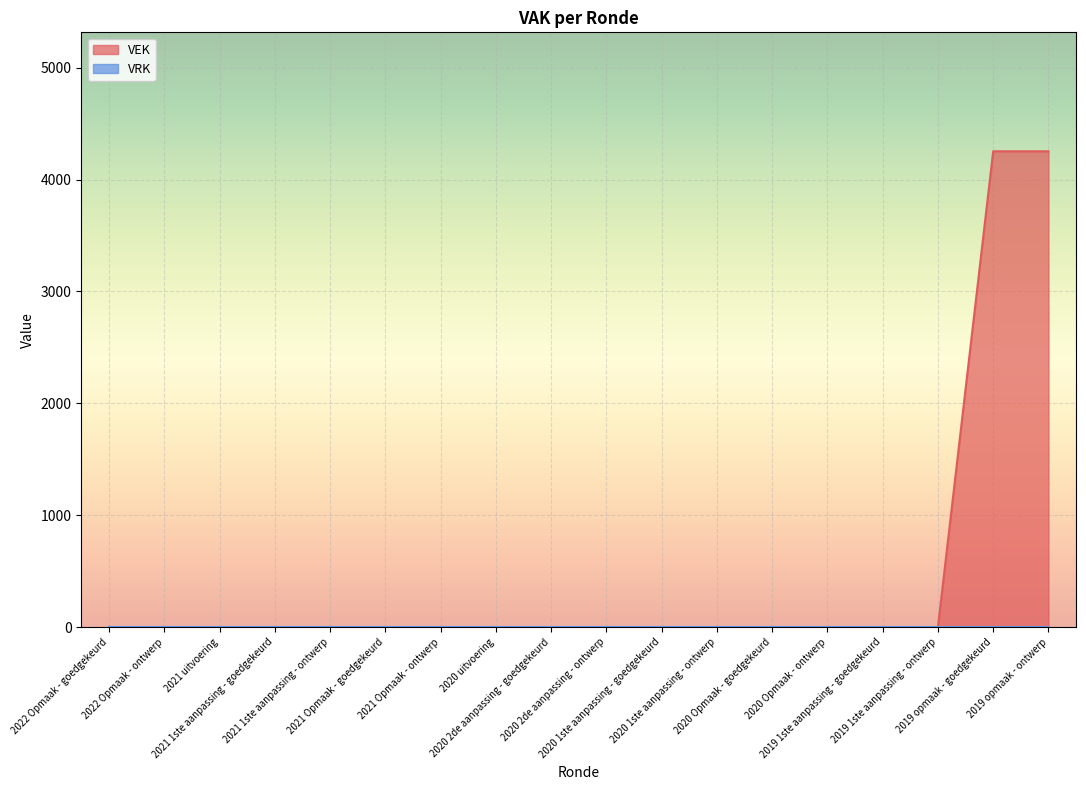

List the labels in order of value, smallest first.

2022 Opmaak - goedgekeurd, 2022 Opmaak - ontwerp, 2021 uitvoering, 2021 1ste aanpassing - goedgekeurd, 2021 1ste aanpassing - ontwerp, 2021 Opmaak - goedgekeurd, 2021 Opmaak - ontwerp, 2020 uitvoering, 2020 2de aanpassing - goedgekeurd, 2020 2de aanpassing - ontwerp, 2020 1ste aanpassing - goedgekeurd, 2020 1ste aanpassing - ontwerp, 2020 Opmaak - goedgekeurd, 2020 Opmaak - ontwerp, 2019 1ste aanpassing - goedgekeurd, 2019 1ste aanpassing - ontwerp, 2019 opmaak - goedgekeurd, 2019 opmaak - ontwerp